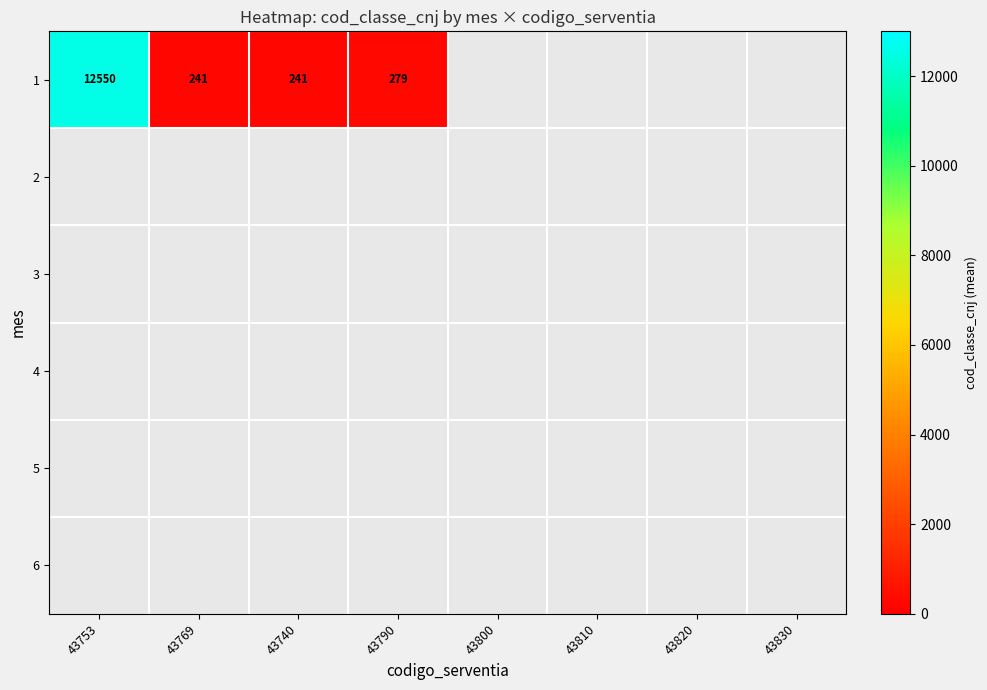

Which series has the largest range (max minus min)?

1